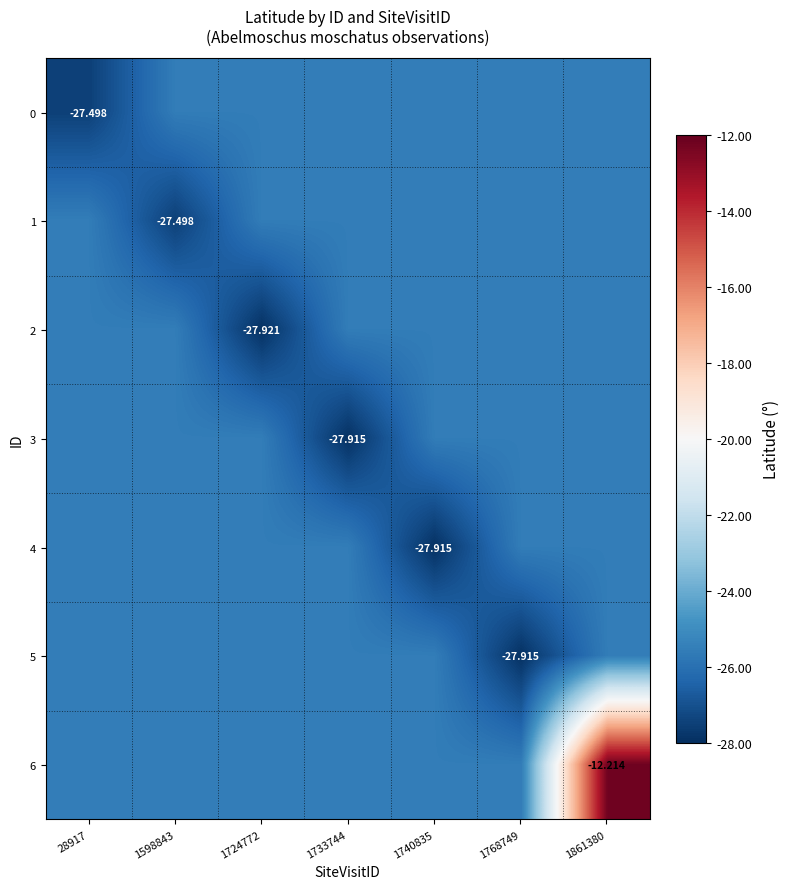

Which series has the largest total across all categories?

6